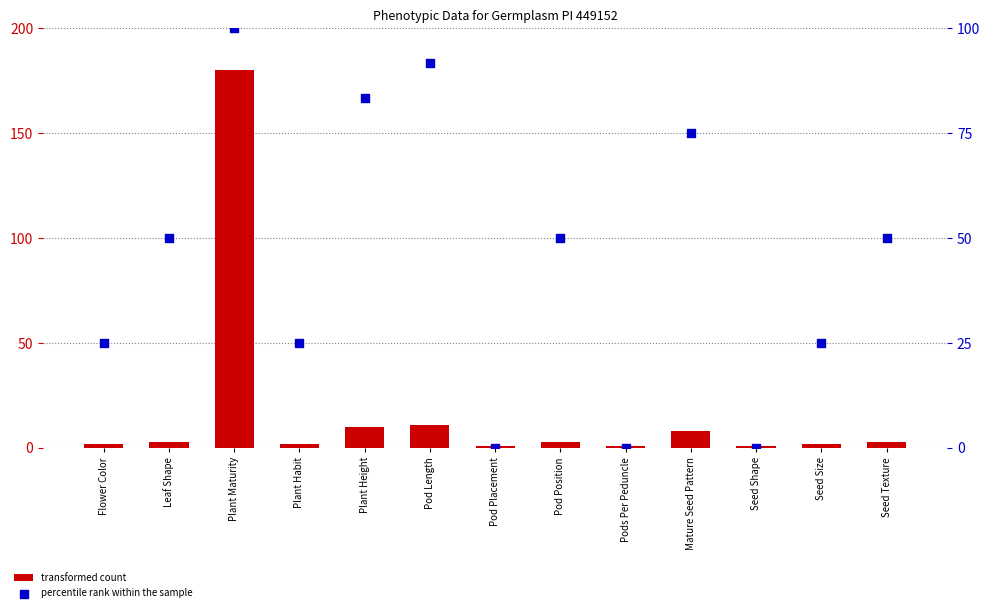

At which category is the sum across all series the highest?

Plant Maturity